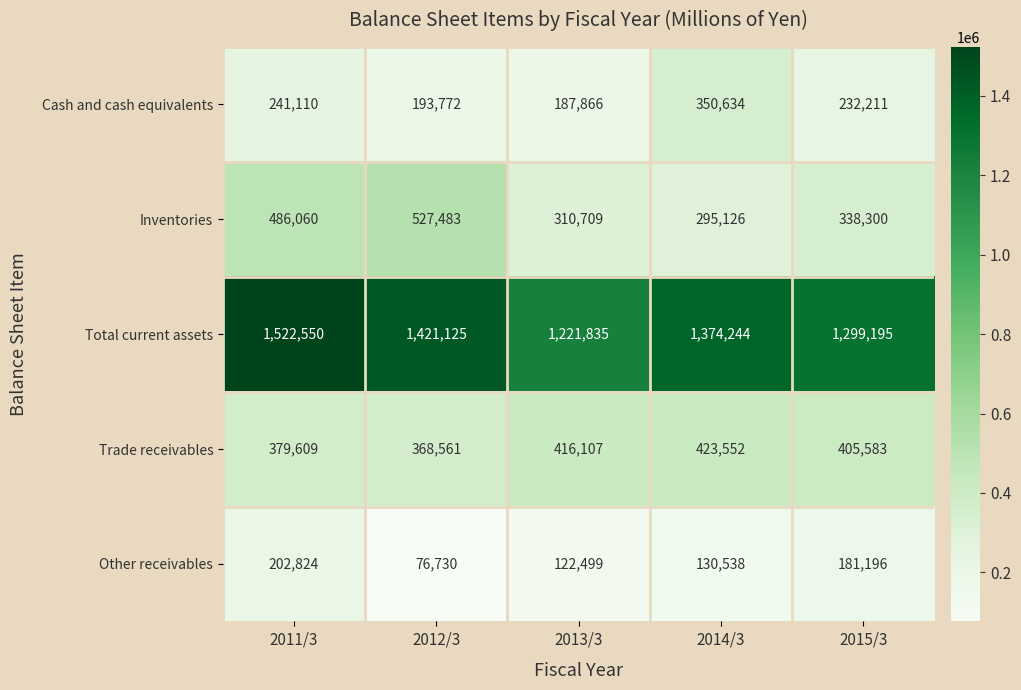

What is the sum of all Cash and cash equivalents values?

1205593